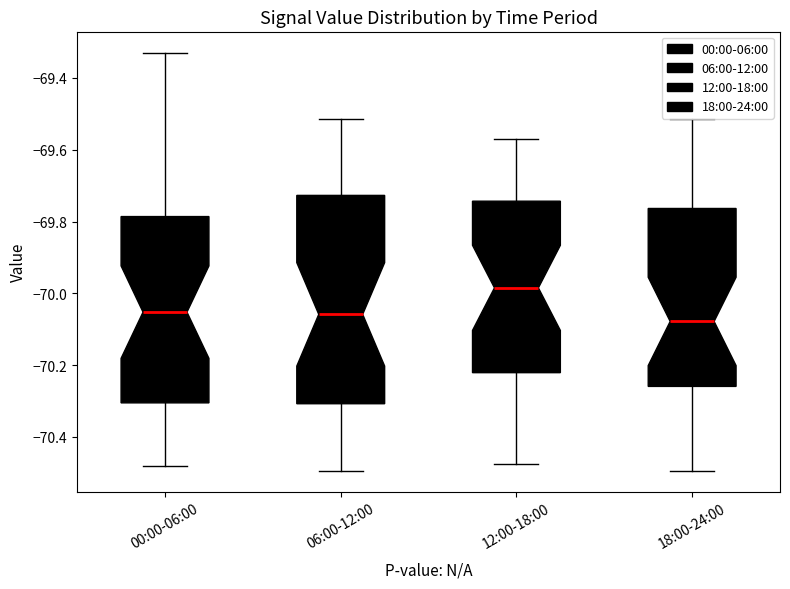

Which box has the highest median line?

12:00-18:00